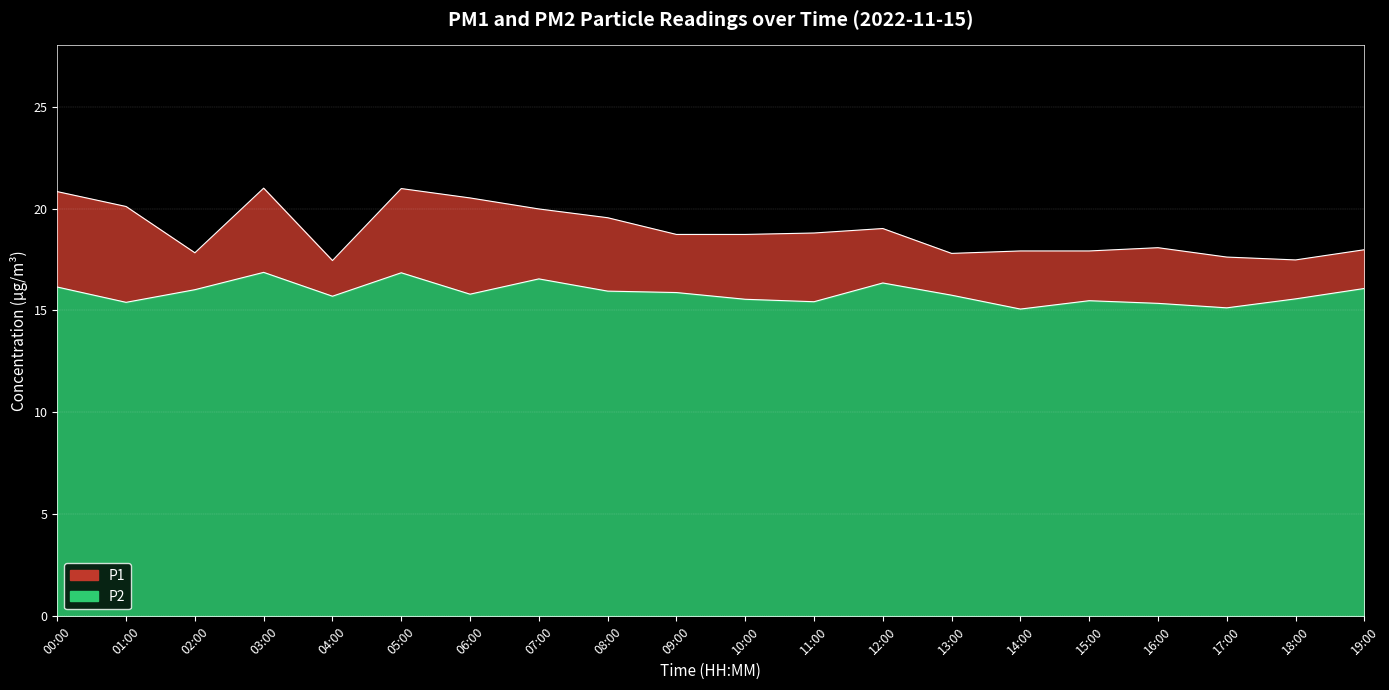

Rank the series at 19:00 from lowest to highest value.

P2, P1